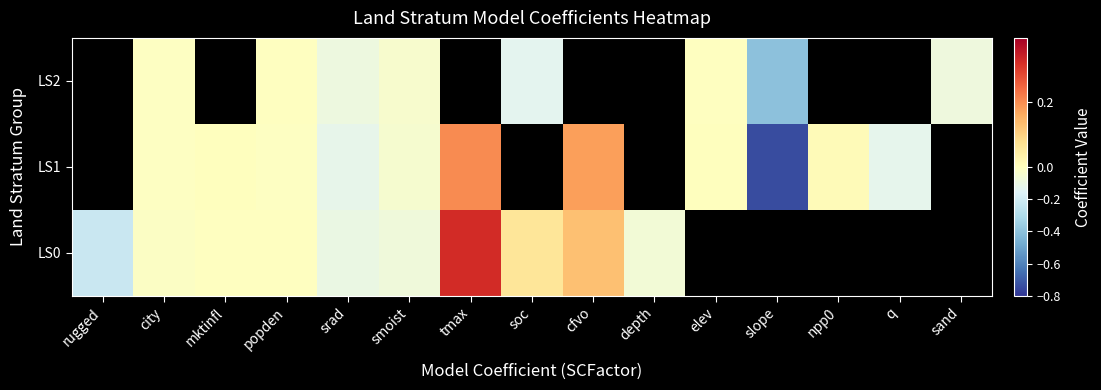

How many categories are shown in the chart?

15